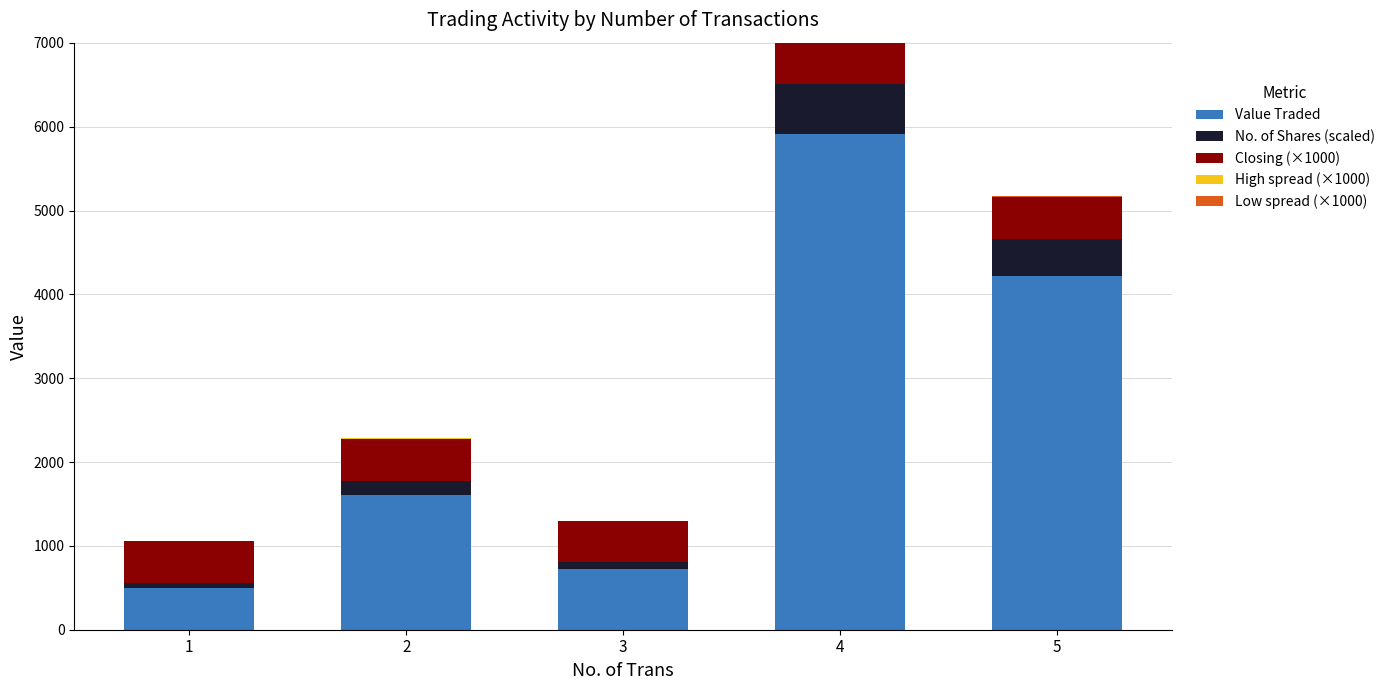

The value of Value Traded at 2 is 1612.0. True or false?

True